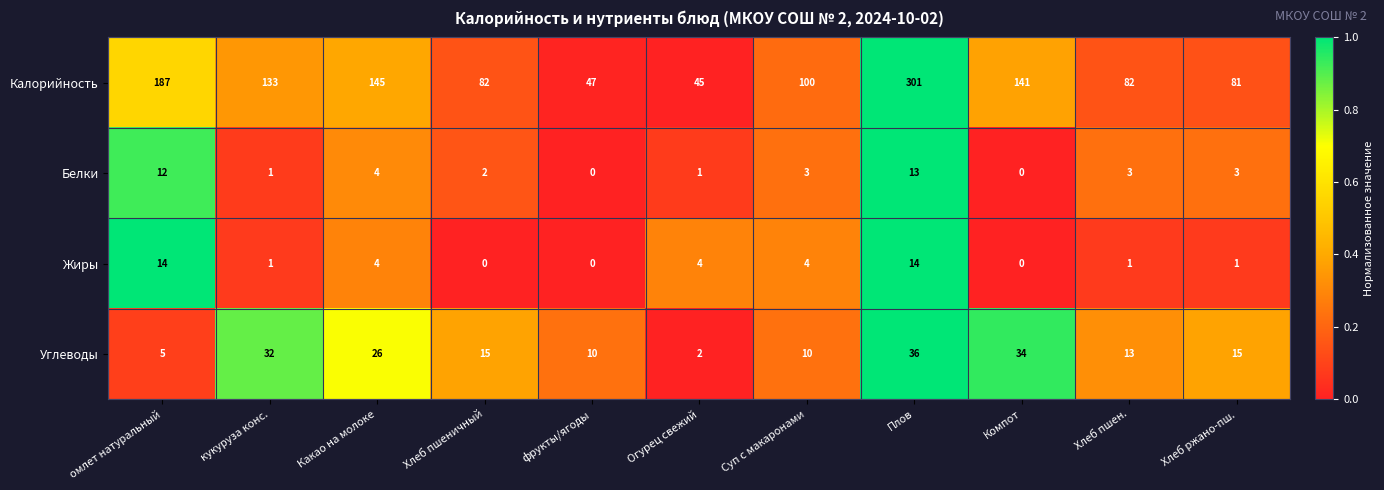

What is the sum of all Углеводы values?

198